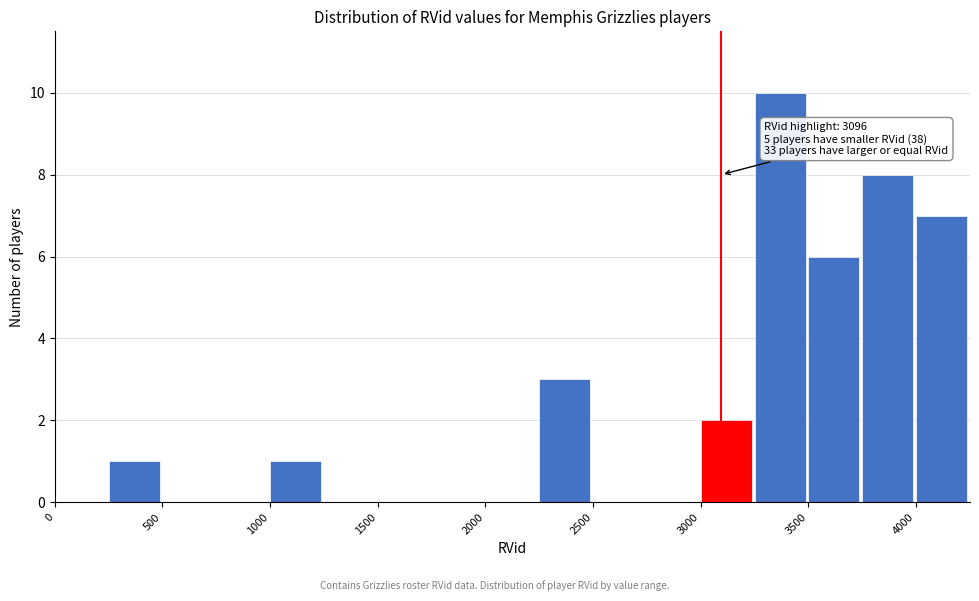

Which range on the x-axis has the tallest bar?

3250 to 3500